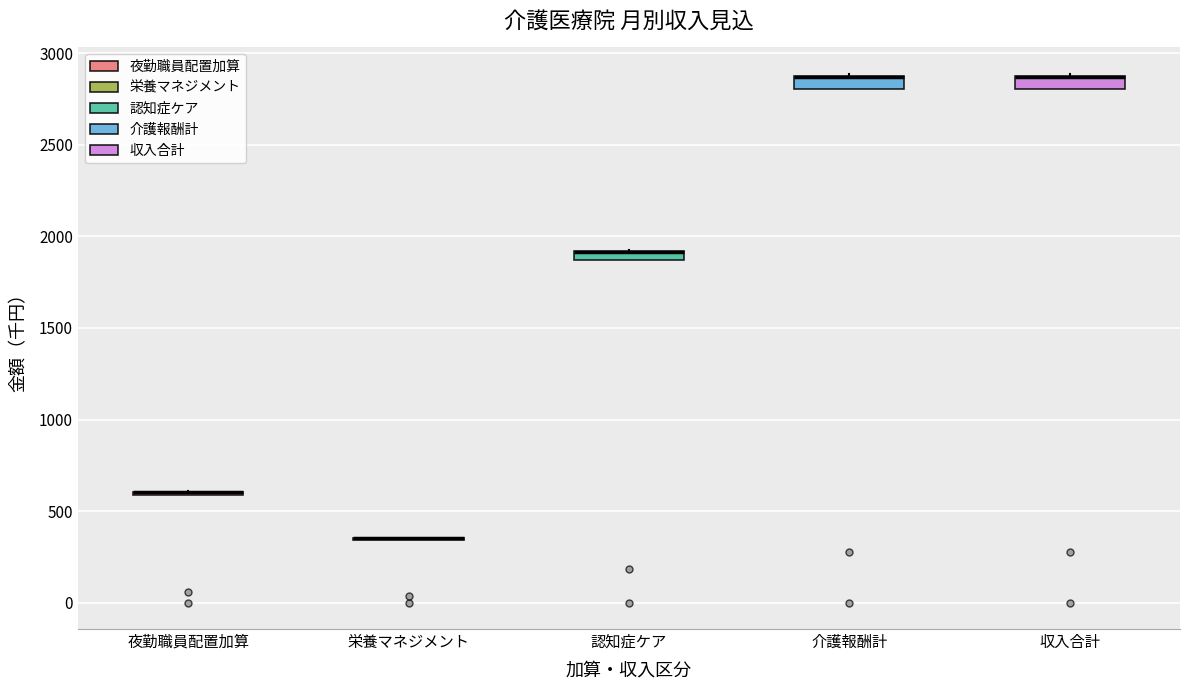

Where is the lower edge of the box for 介護報酬計 on the y-axis? The values are not printed on the chart, so give them approximately, as read against the axis.

2800